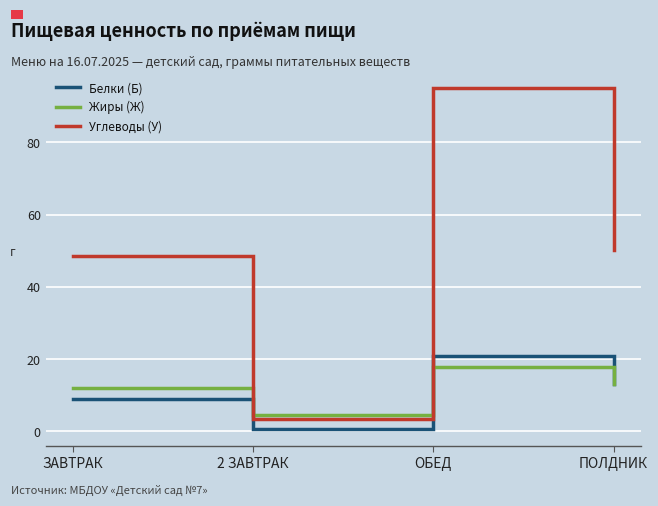

At how many categories does at least one series exceed 15?

3